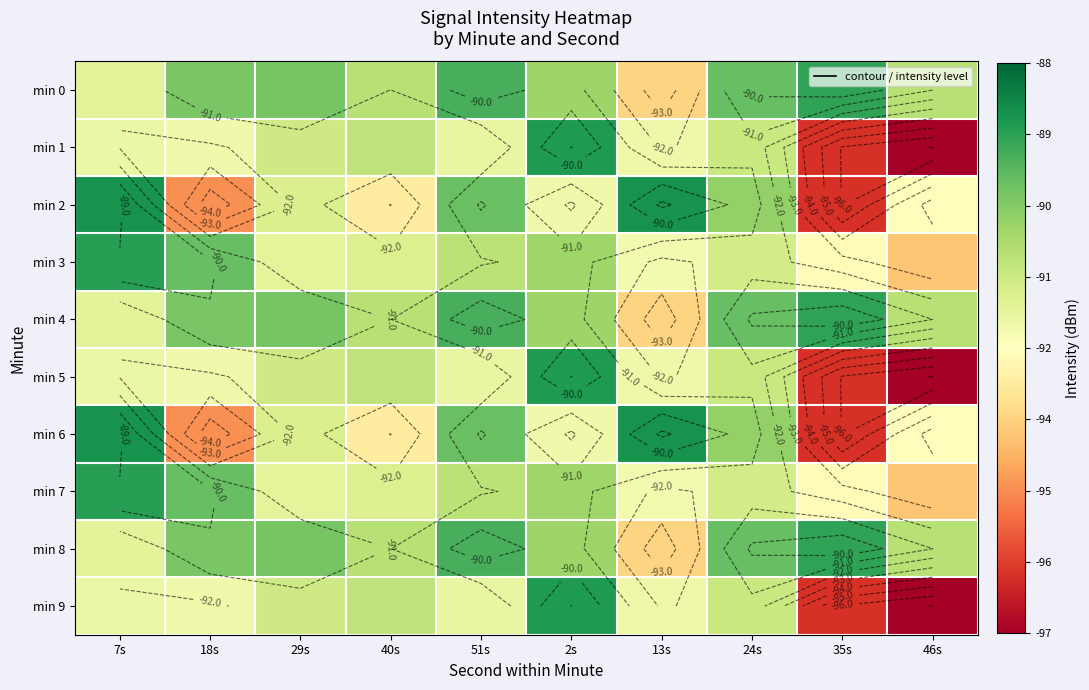

At 35s, list the series in order from smallest to largest.

min 1, min 5, min 9, min 2, min 6, min 3, min 7, min 0, min 4, min 8